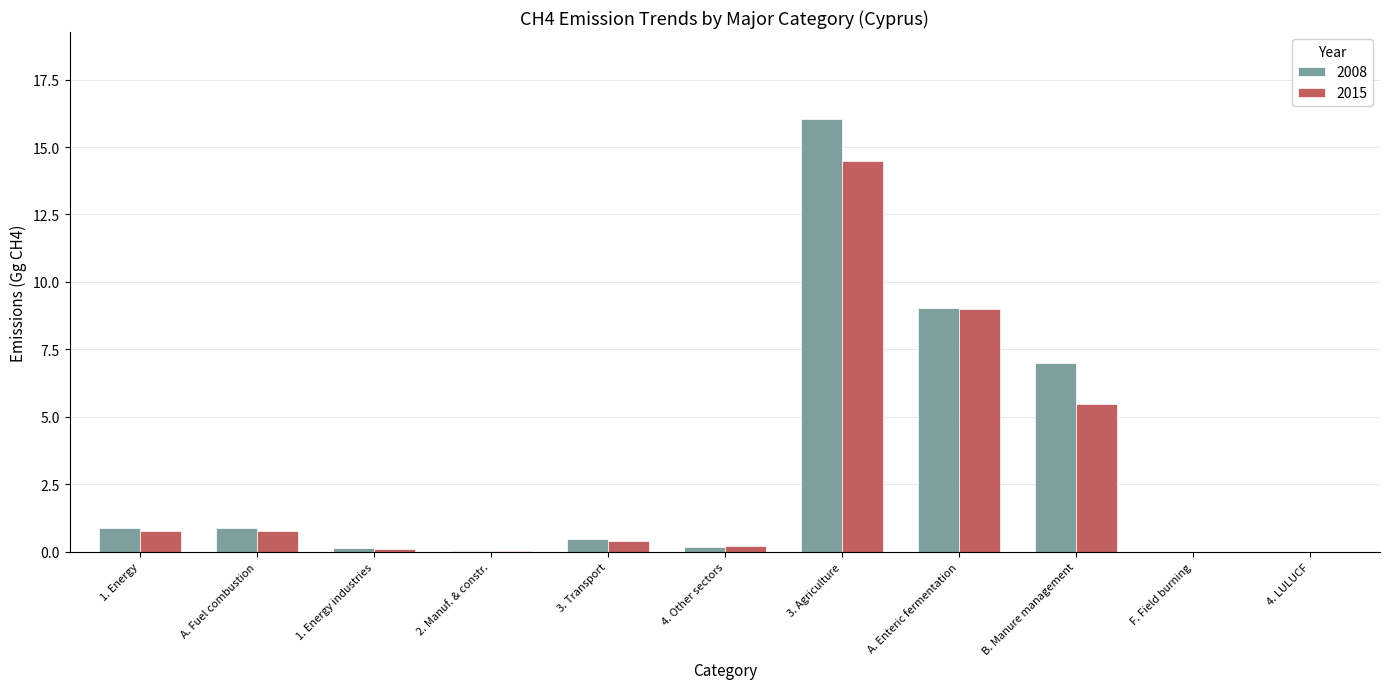

Which category has the highest value across all series?

3. Agriculture